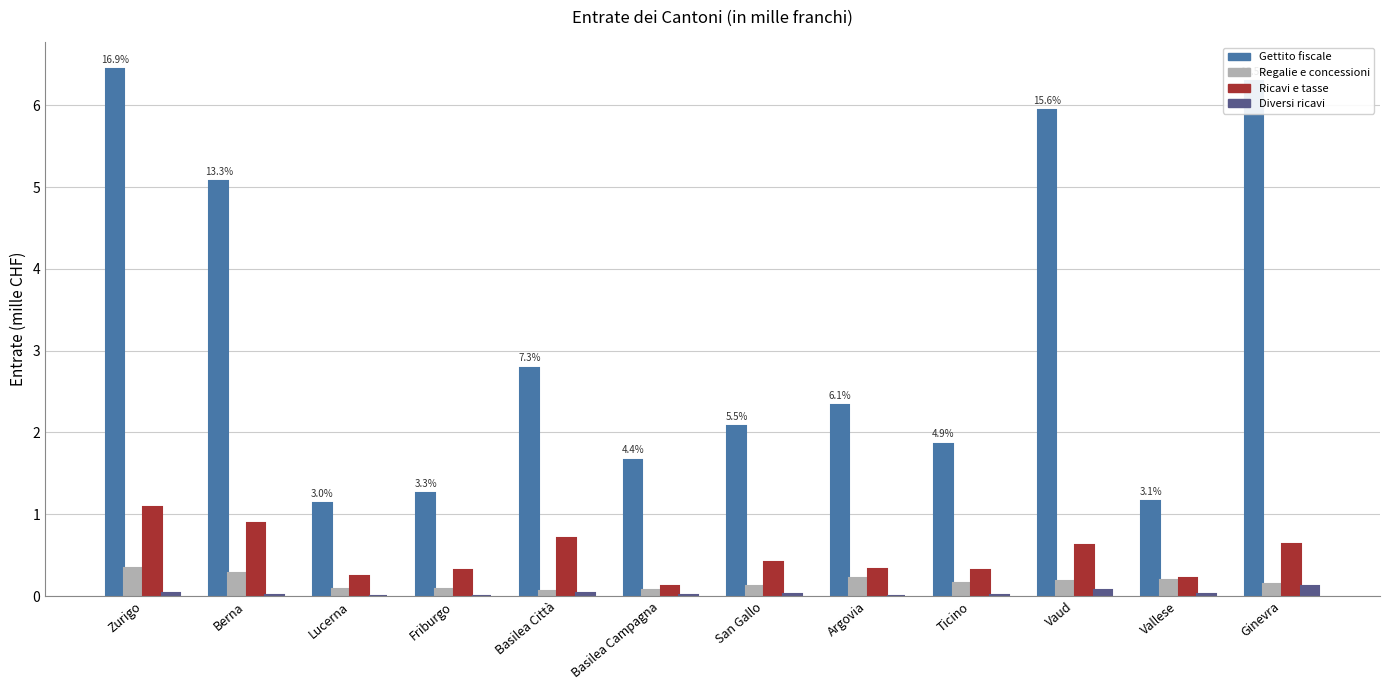

Are the bars grouped side by side (vs. stacked)?

Yes